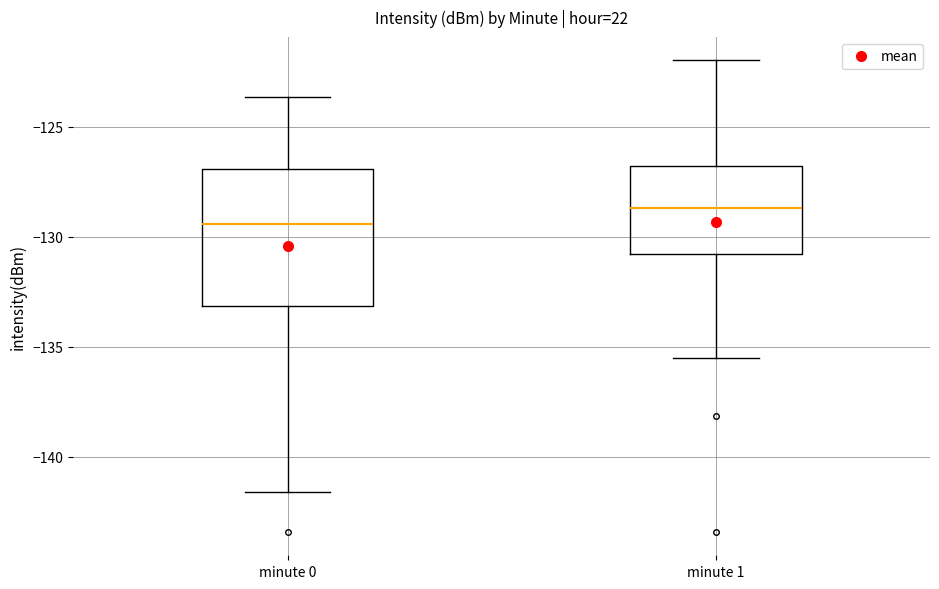

Reading left to right, transcribe this box plot: for each box, give where its median line is, the range the box spans, and where its two whiskers end, as read against the y-axis. The values are not printed on the chart, so give them approximately, as read against the axis.

minute 0: median -129.5, box -133.0 to -127.0, whiskers -141.5 to -123.5
minute 1: median -128.5, box -131.0 to -127.0, whiskers -135.5 to -122.0